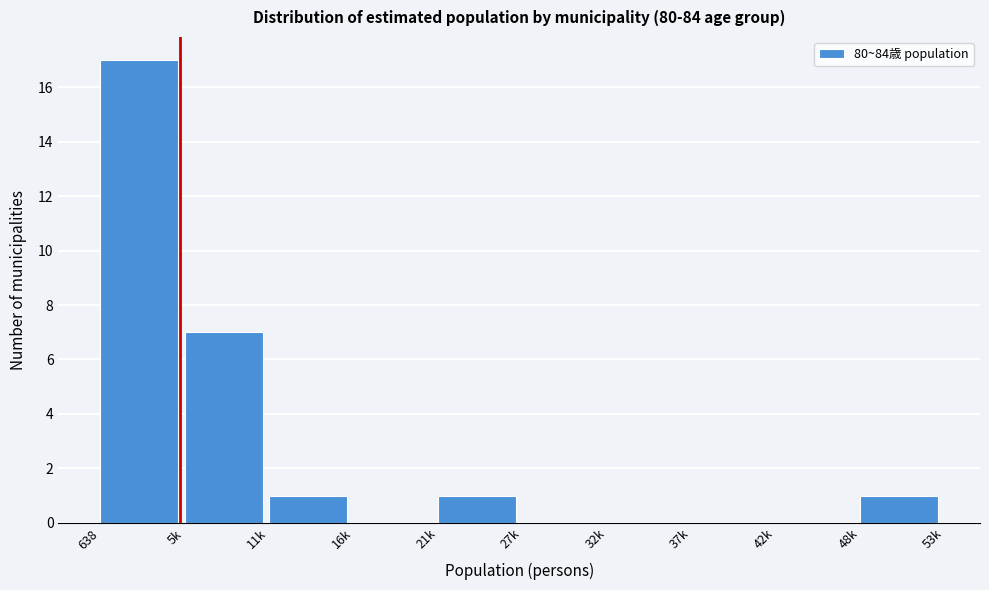

Reading left to right, transcribe all the data shown in this chart.

638=17	5k=7	11k=1	16k=0	21k=1	27k=0	32k=0	37k=0	42k=0	48k=1